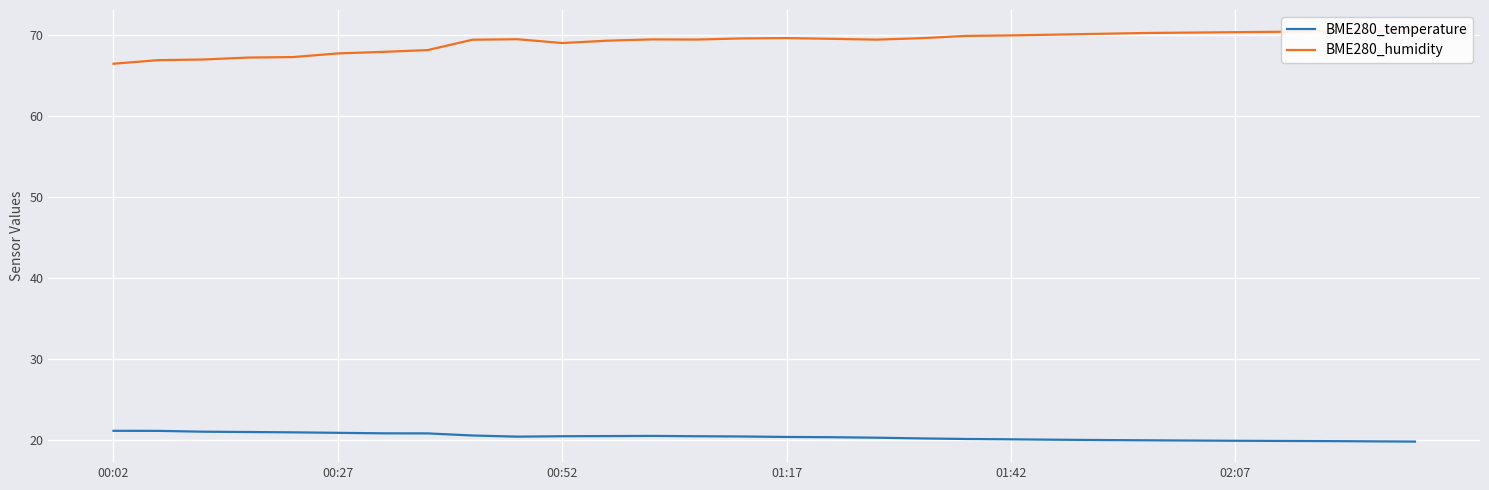

True or false: BME280_temperature and BME280_humidity intersect in this chart.

False